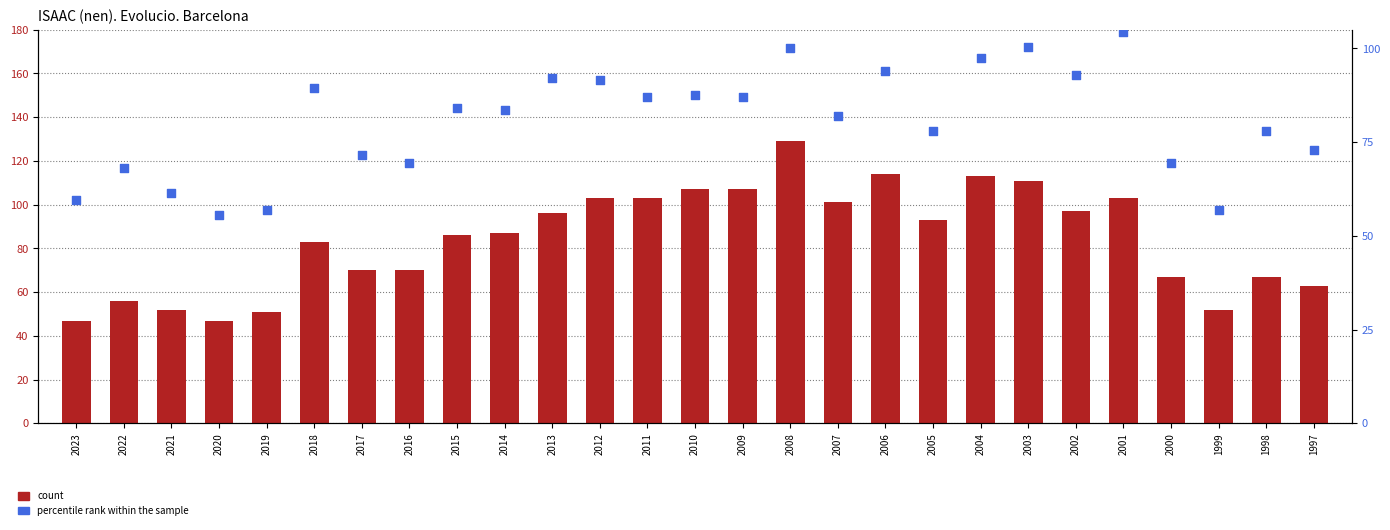

Is the value of percentile rank within the sample at 2001 greater than the value of count at 2015?

Yes